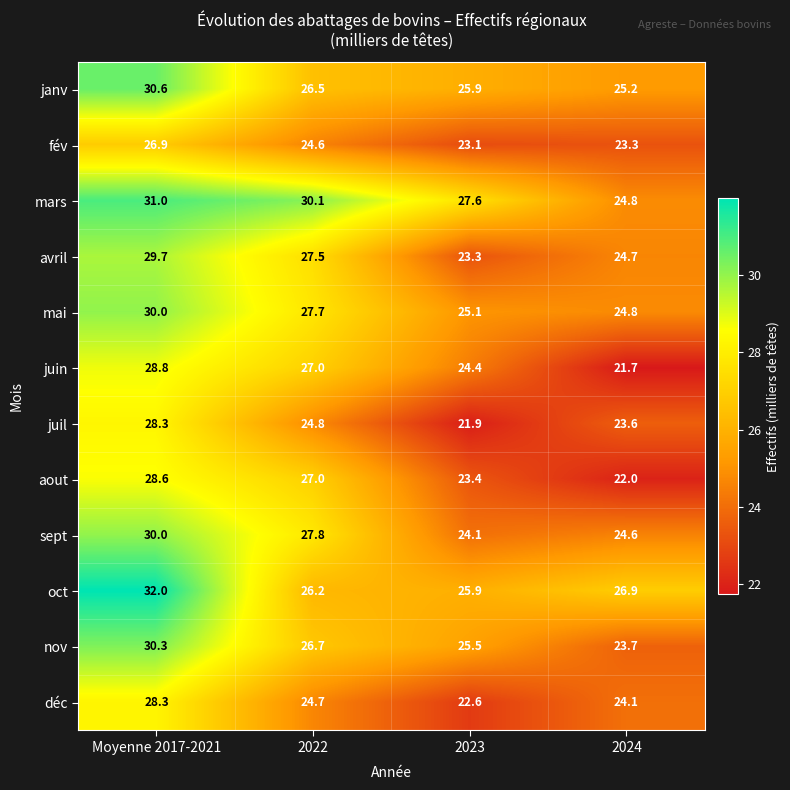

Between 2023 and 2024, which series saw the biggest shift?

mars